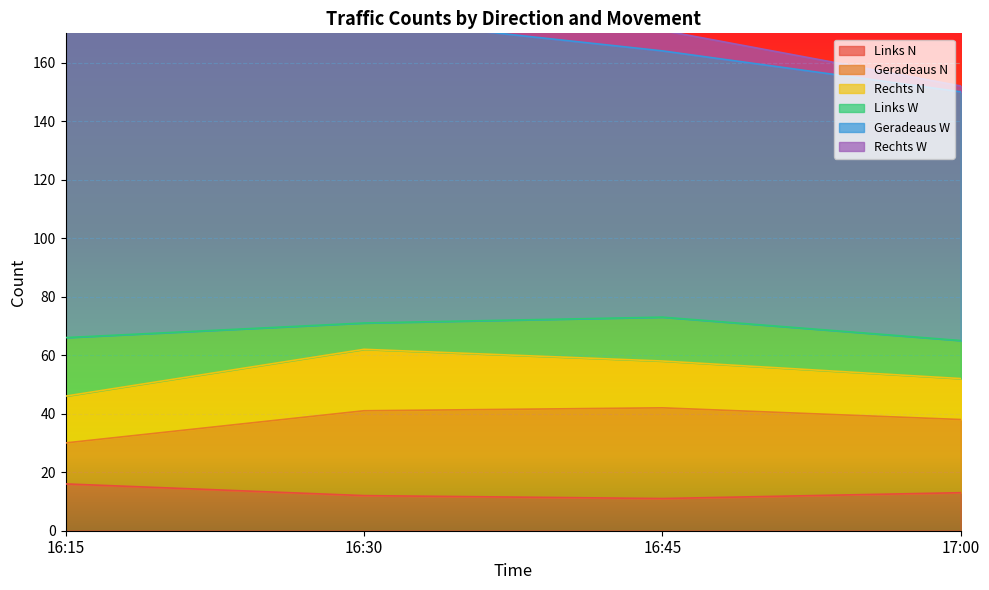

What is the difference between the second highest and second lowest values in the Rechts W series?

5